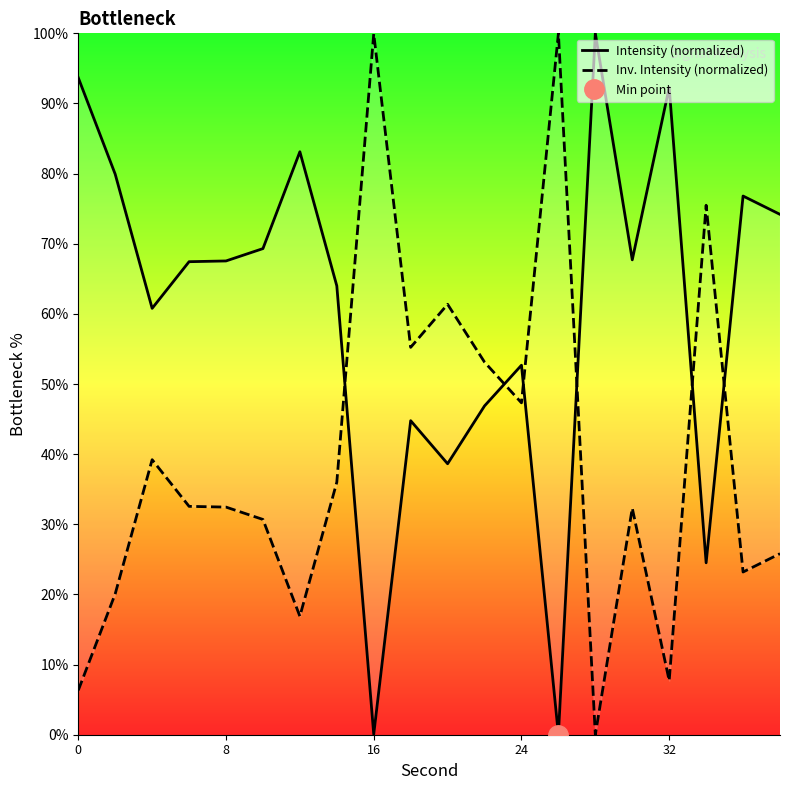

How many times do Inv. Intensity (normalized) and Intensity (normalized) cross each other?

6